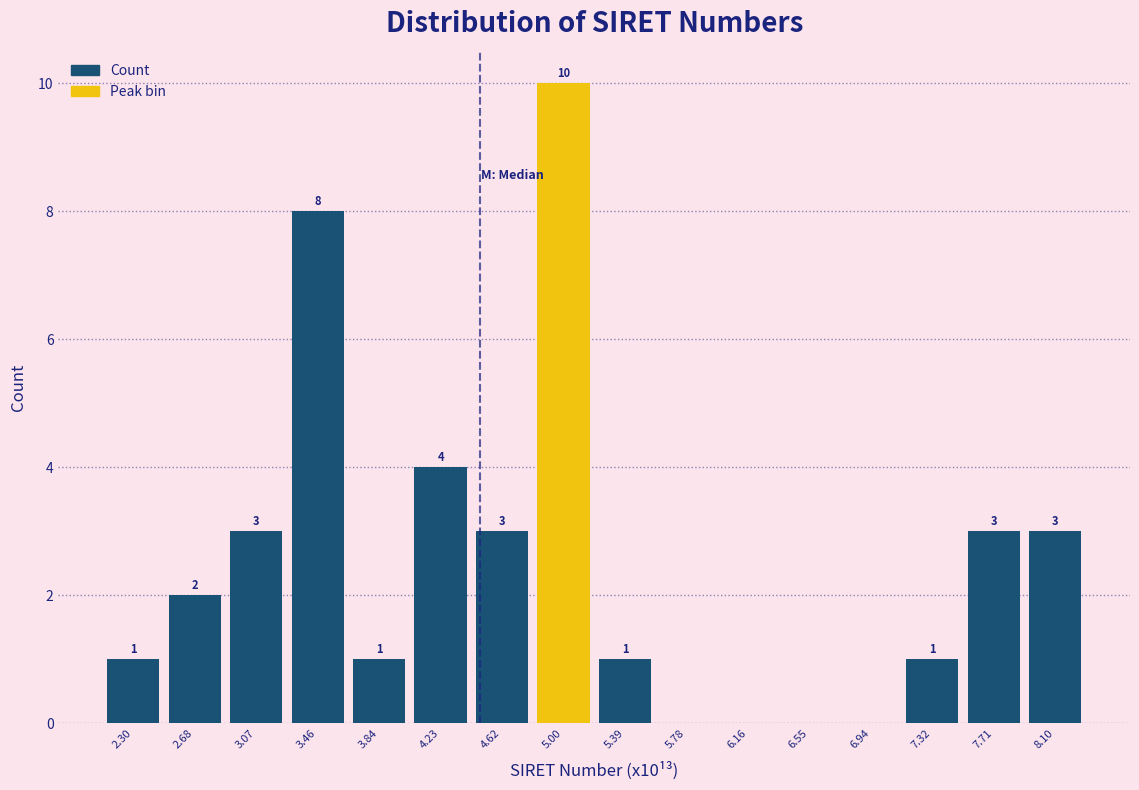

Which range on the x-axis has the tallest bar?

4.80 to 5.20